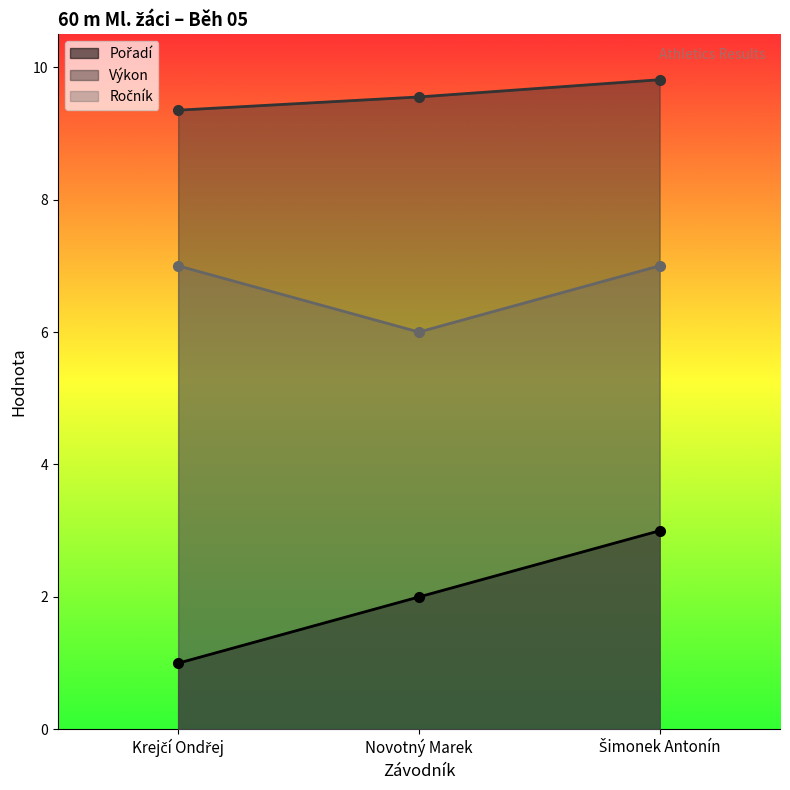

What is the value of the Pořadí point at the 3rd from the left?

3.0